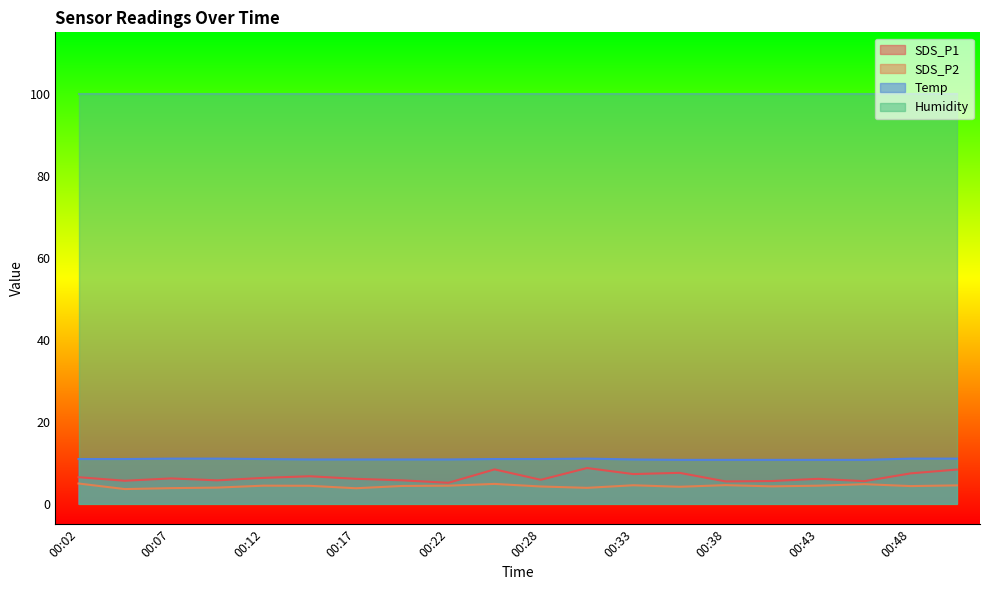

List the series in order of their peak value, highest first.

Humidity, Temp, SDS_P1, SDS_P2